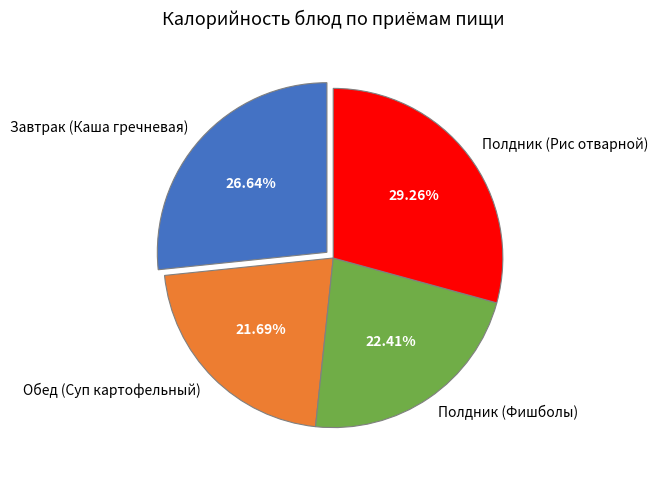

To the nearest percent, what is the difference between the Завтрак (Каша гречневая) and Полдник (Рис отварной) slice percentages?

3%